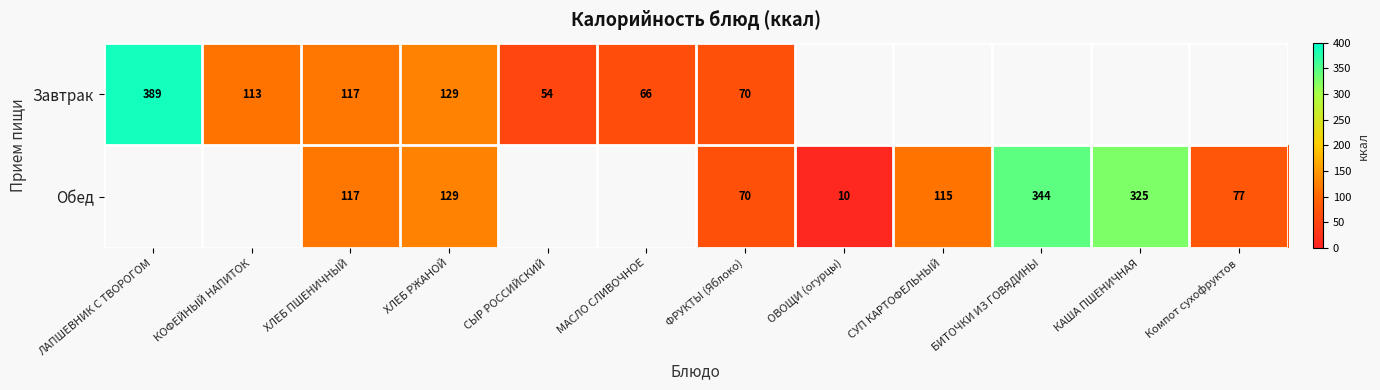

Which category has the lowest value across all series?

ОВОЩИ (огурцы)